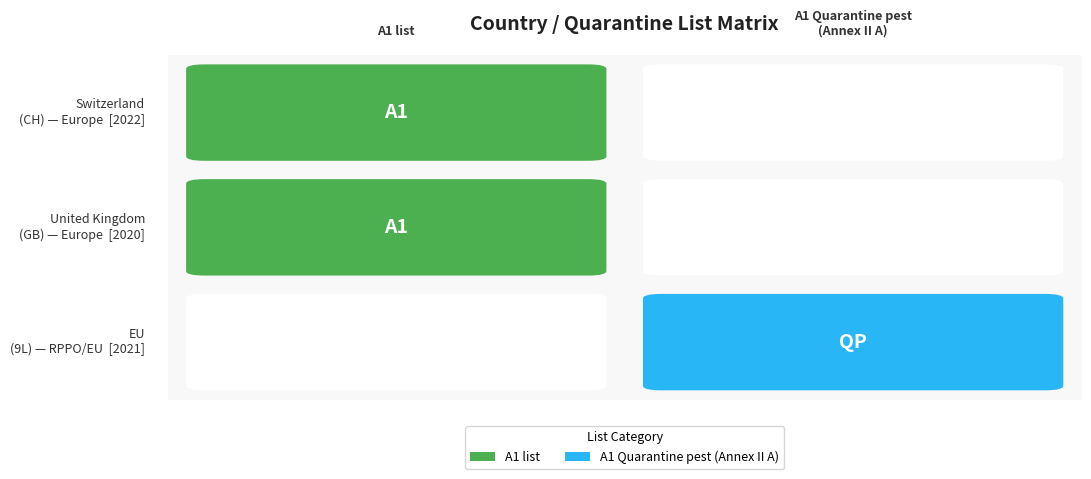

What is the change in value from 1 to 2?

+1